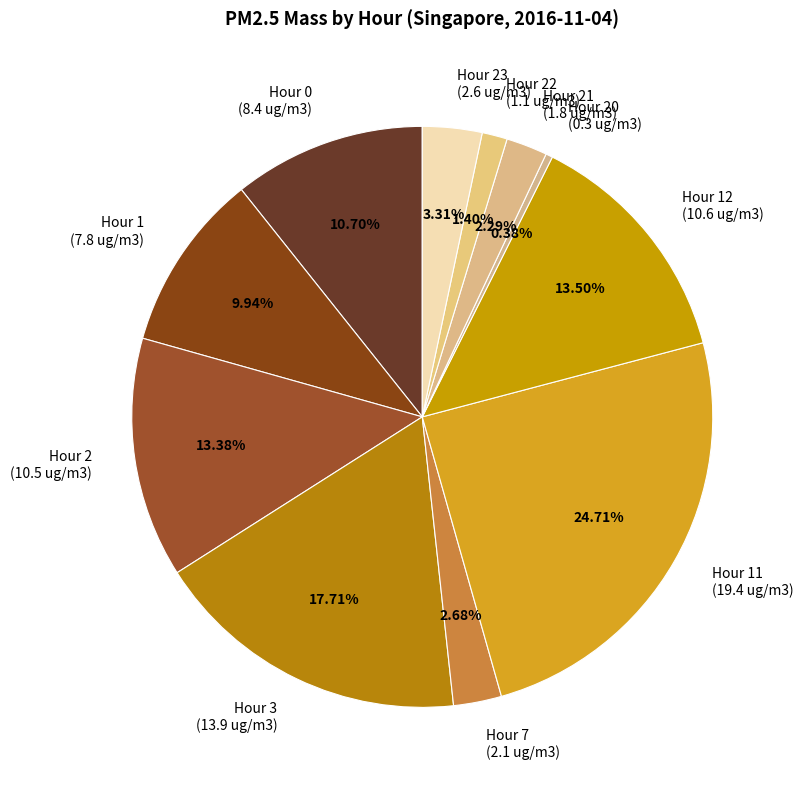

Is the sum of Hour 1 (7.8 ug/m3) and Hour 23 (2.6 ug/m3) greater than half?

No